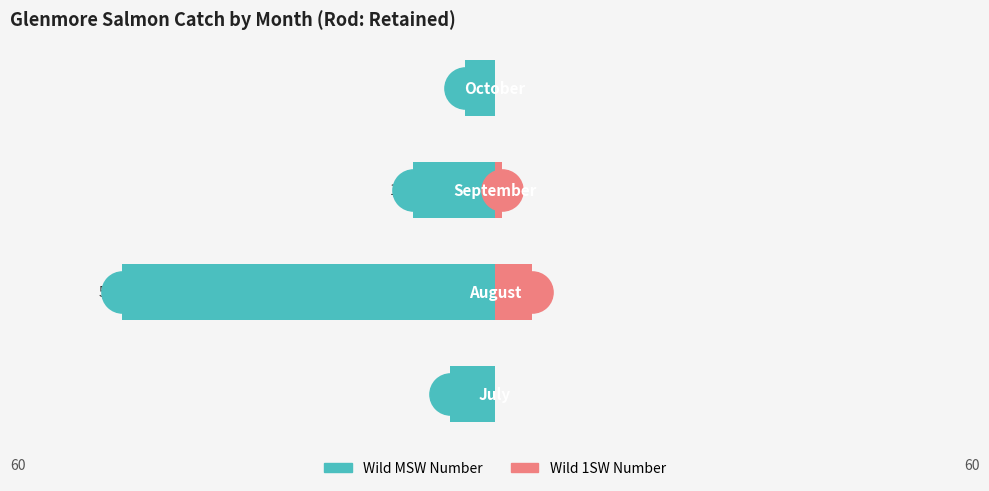

Which series reaches the minimum Y coordinate?

Wild MSW Number